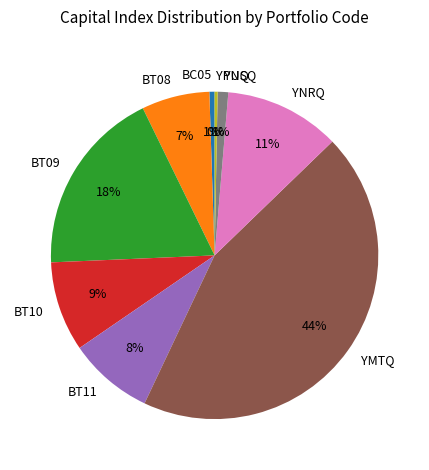

True or false: BC05 accounts for 1% of the total.

True